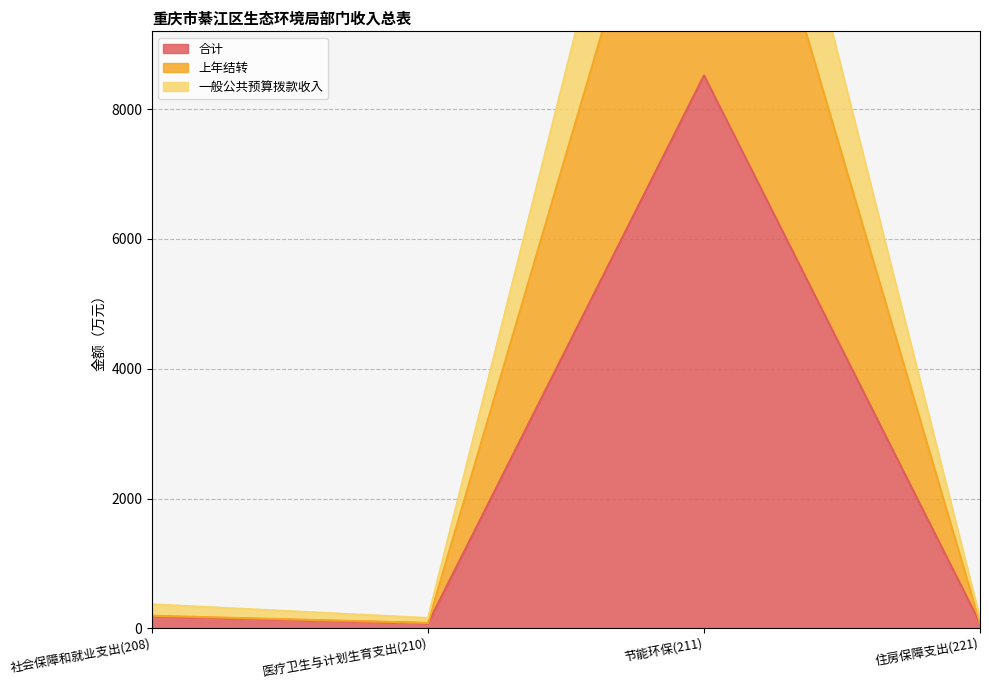

The value of 上年结转 at 社会保障和就业支出(208) is 193.7. True or false?

True